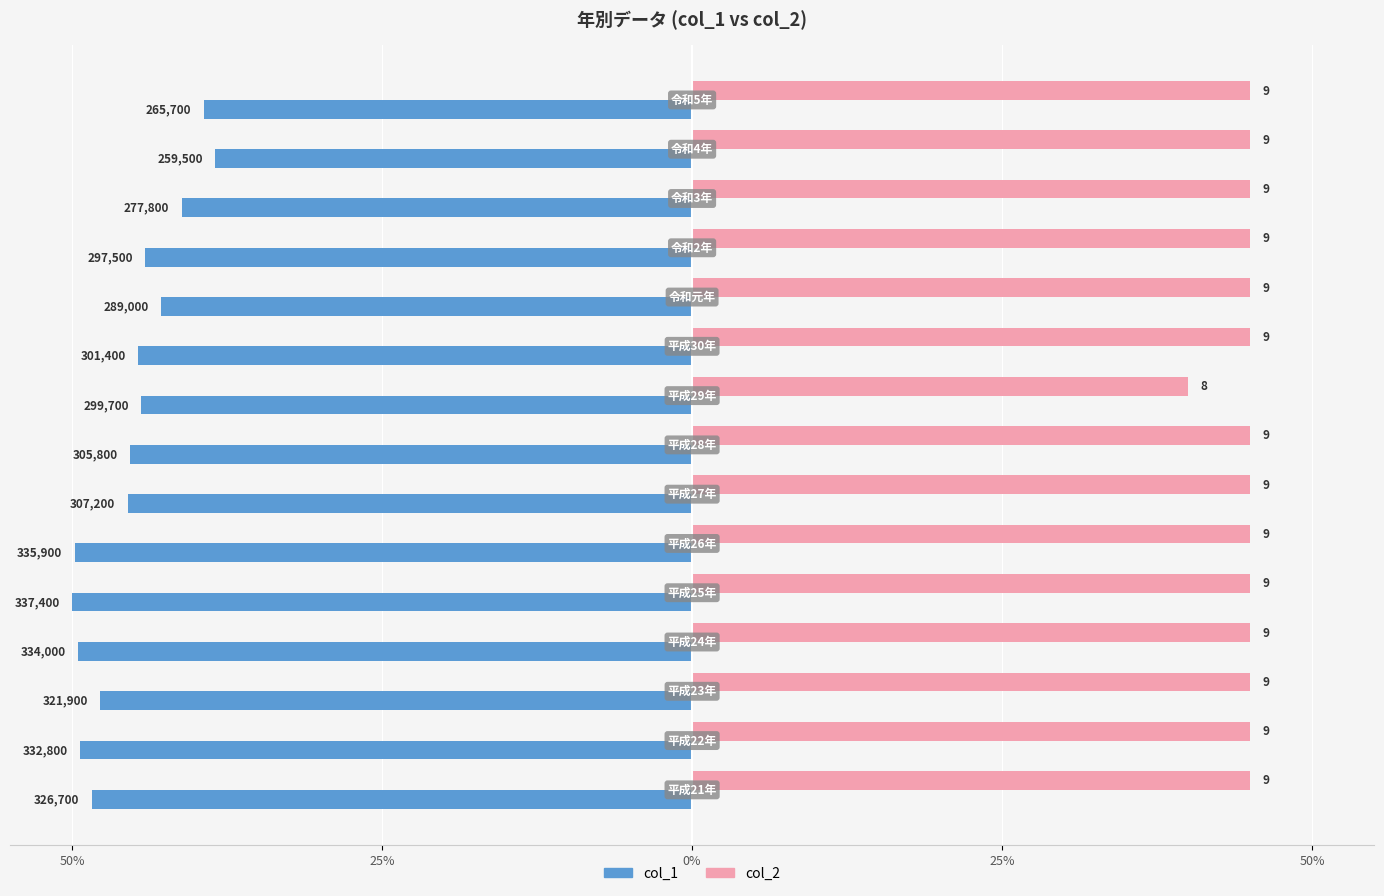

What are all the series names shown in the legend?

col_1, col_2